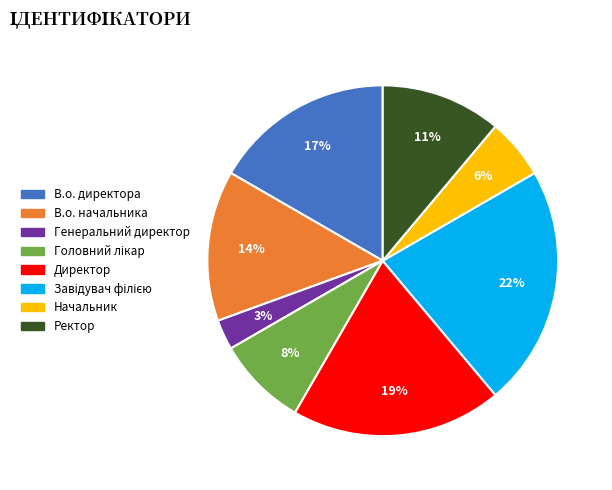

Do Начальник and Директор together represent more than half of the pie?

No